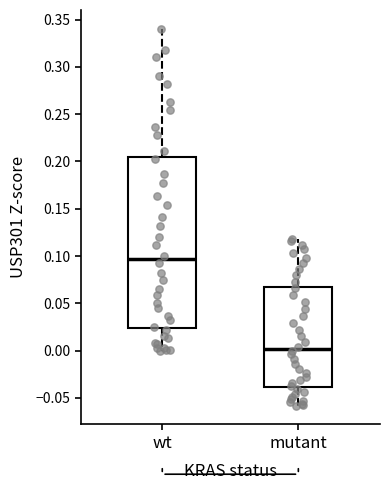

Which box's median line is the highest?

wt